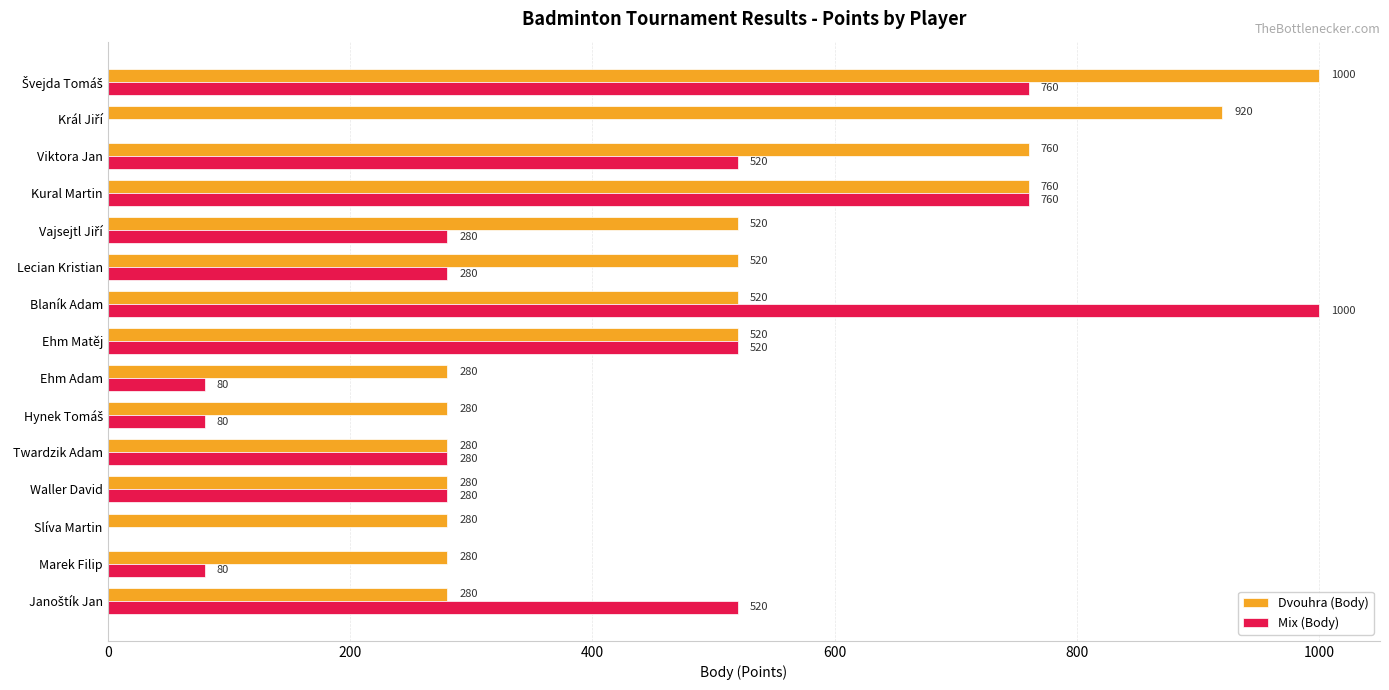

Which category has the highest value in the Mix (Body) series?

Blaník Adam